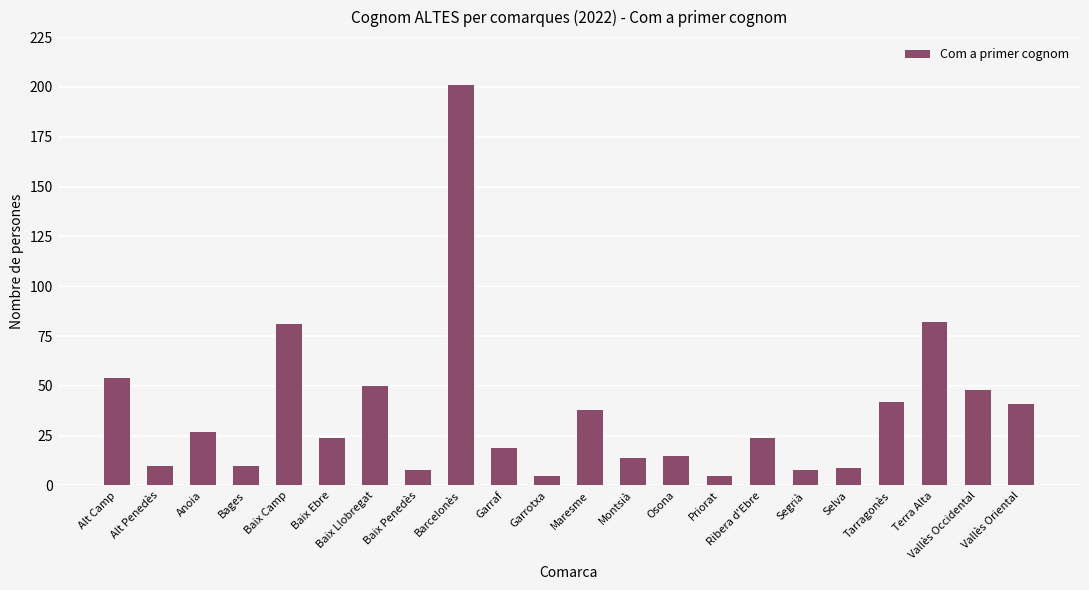

What is the average value?

37